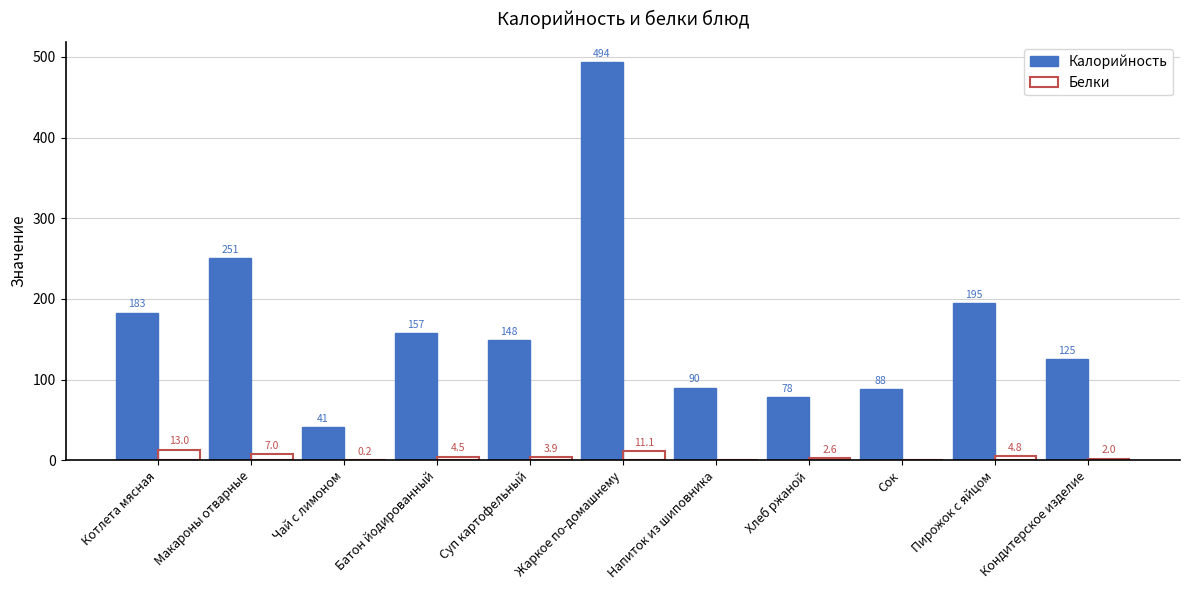

Where is Калорийность nearest to the value 267?

Макароны отварные